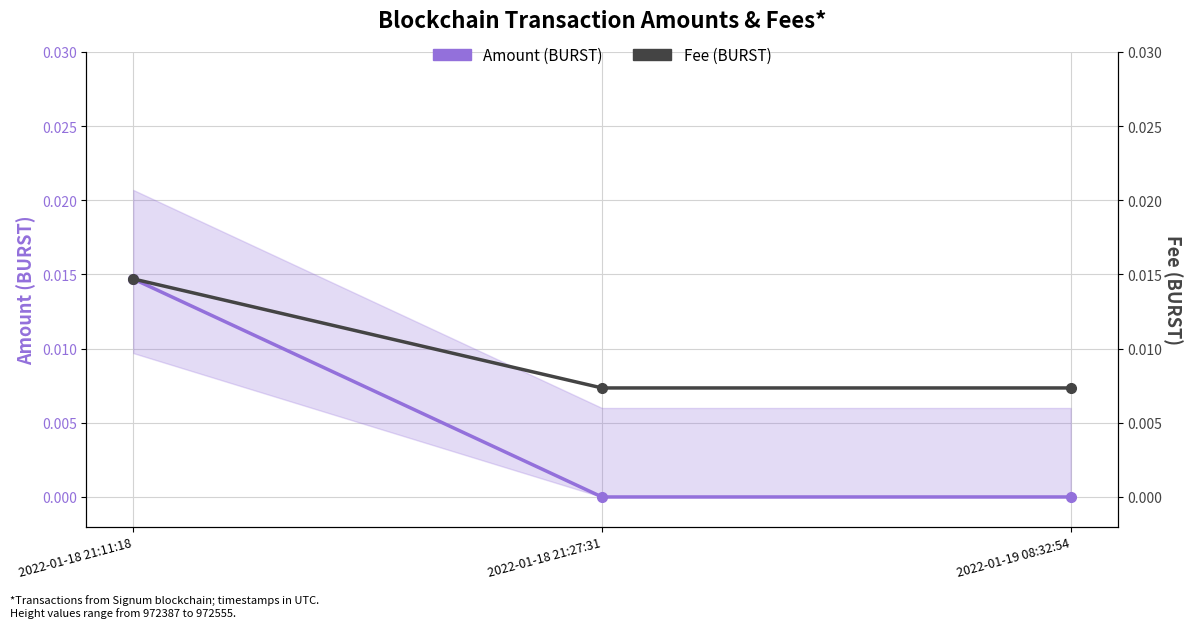

Rank the categories by Fee (BURST) value from highest to lowest.

2022-01-18 21:11:18, 2022-01-18 21:27:31, 2022-01-19 08:32:54